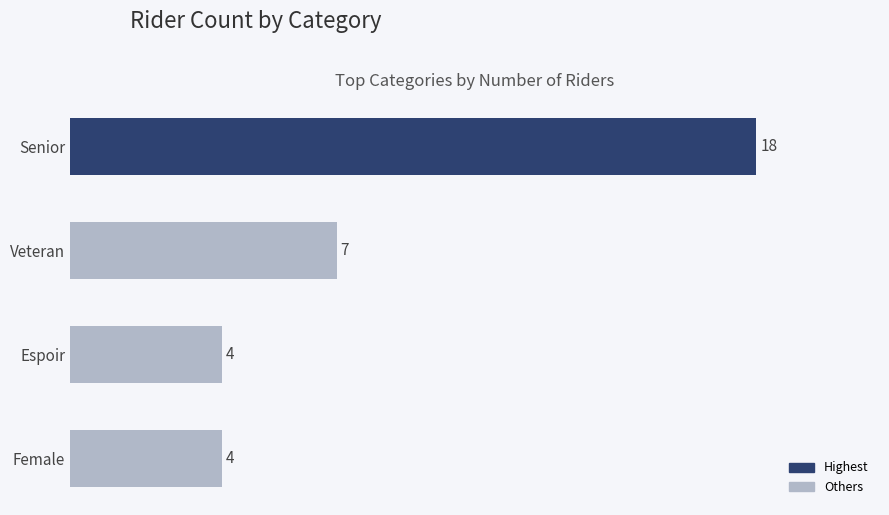

Count the values in the range 4 to 18.

4